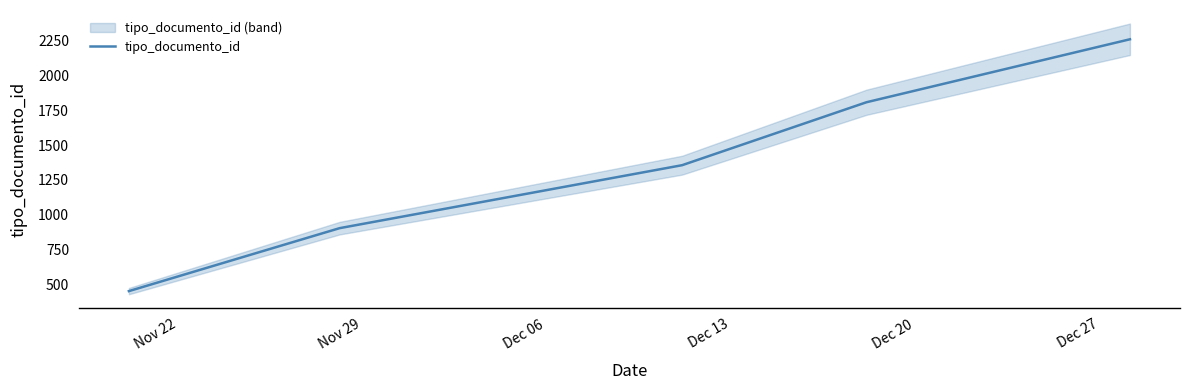

How many values are between 904 and 1808?

3